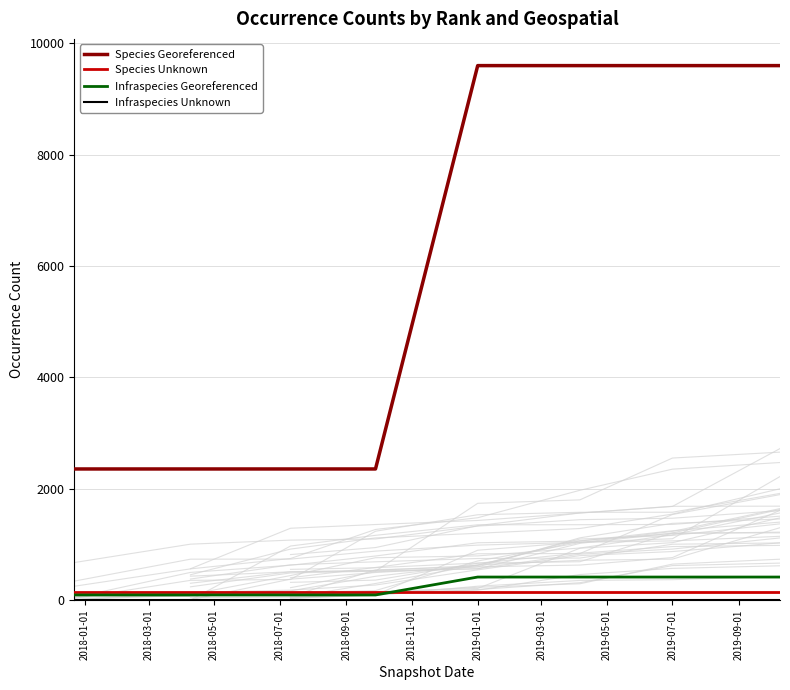

How many lines are shown in the chart?

4